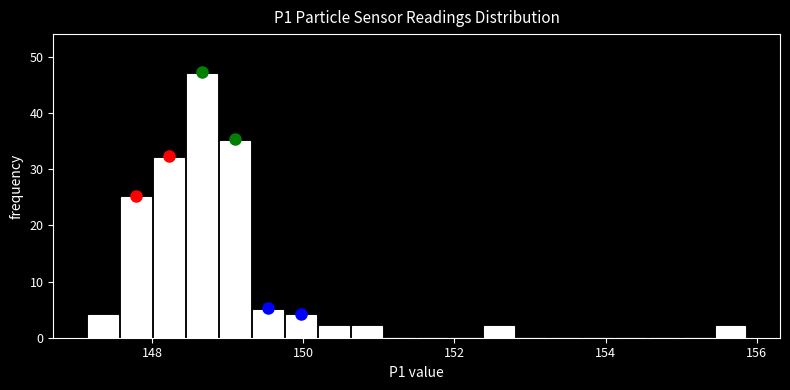

Around what value on the x-axis is the tallest bar? Give the approximate position of its centre, as read against the axis.

148.6